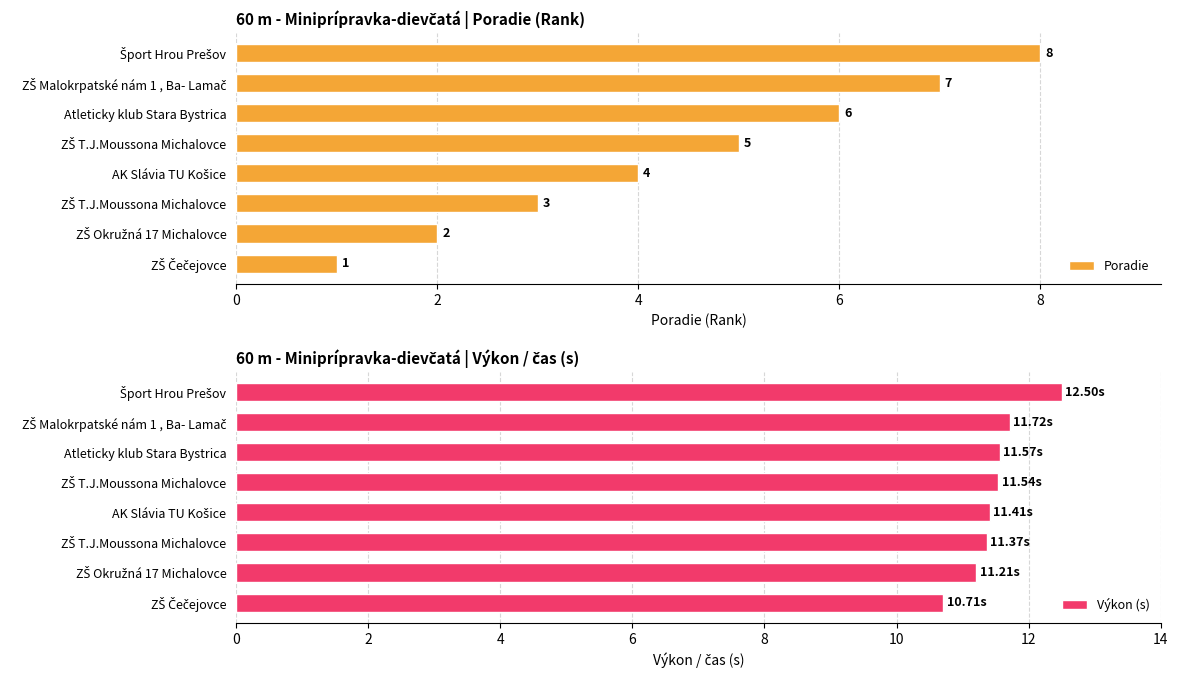

How many bars are there in total?

16